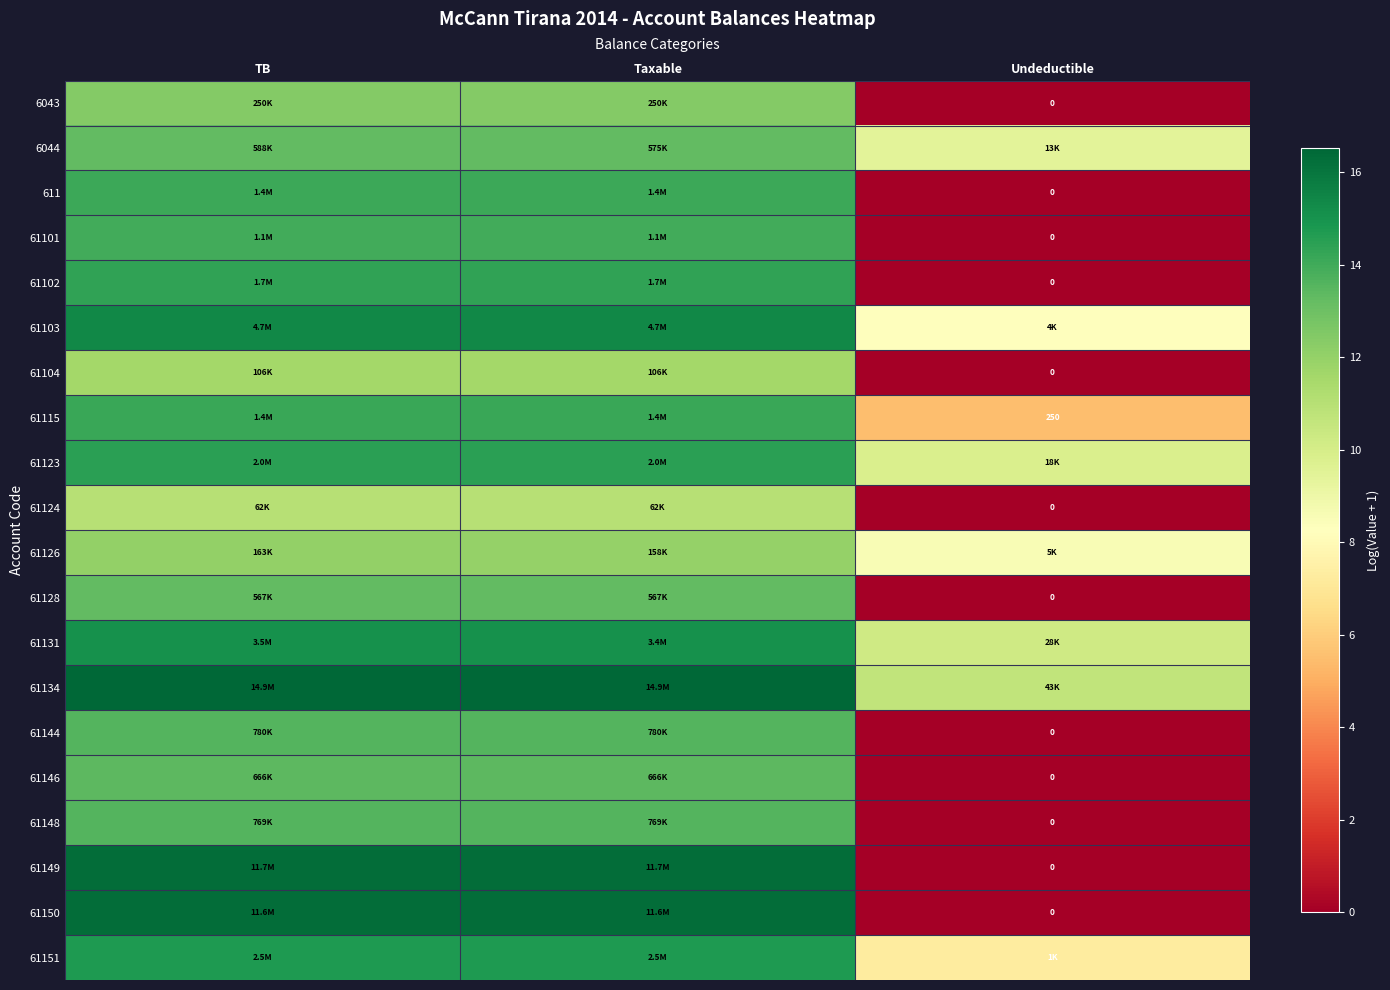

What is the spread (max minus min) of values at Taxable?

5.5